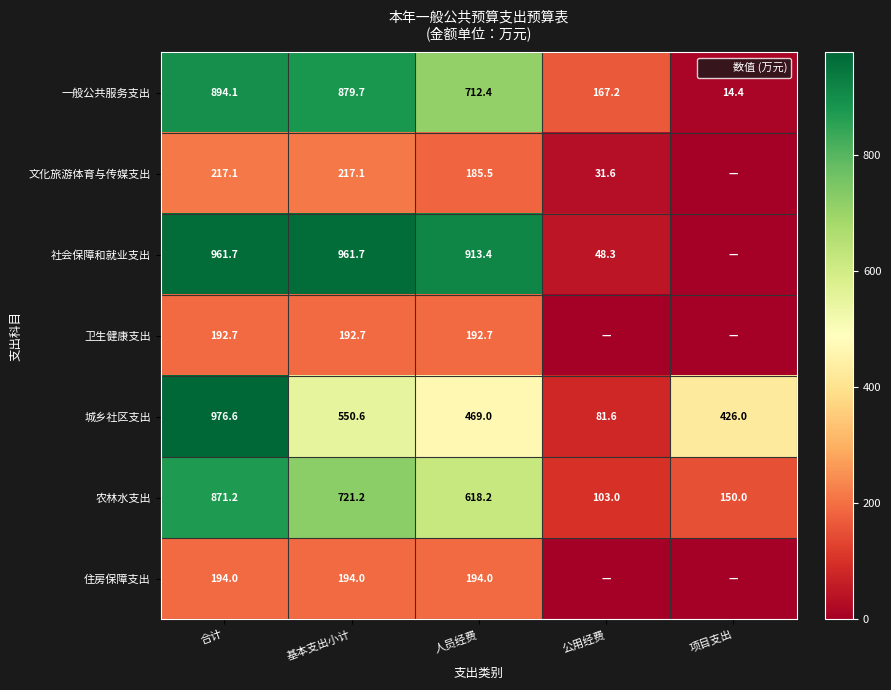

Between 合计 and 项目支出, which series saw the biggest shift?

社会保障和就业支出